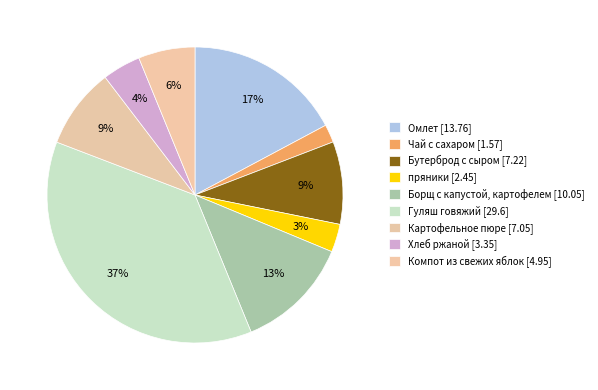

To the nearest percent, what percentage of the pie is Чай с сахаром?

2%